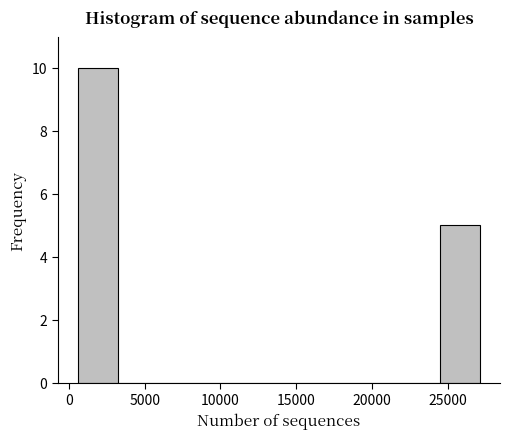

Reading left to right, list every bar in this chart as the range it spans on the x-axis followed by its height. Neither the bar edges nor the heights are printed on the chart, so give them approximately, as read against the axes.

500 to 3000: 10
3000 to 6000: 0
6000 to 8500: 0
8500 to 11000: 0
11000 to 14000: 0
14000 to 16500: 0
16500 to 19000: 0
19000 to 22000: 0
22000 to 24500: 0
24500 to 27000: 5